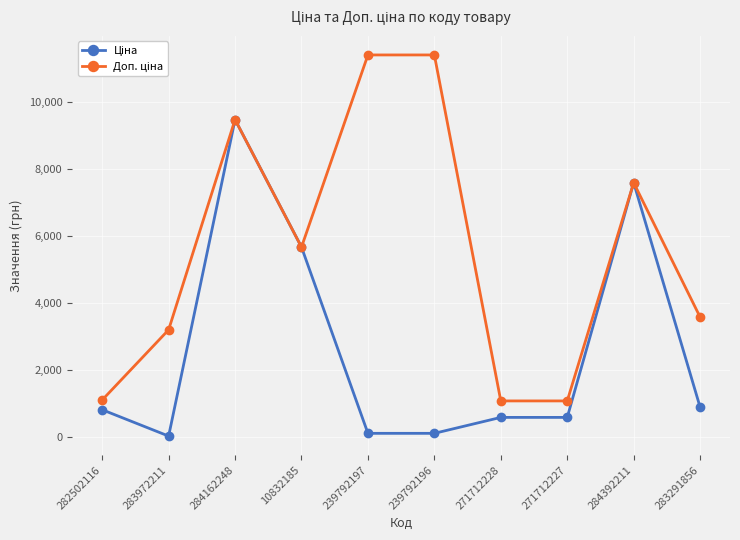

What position from the right is 10832185?

7